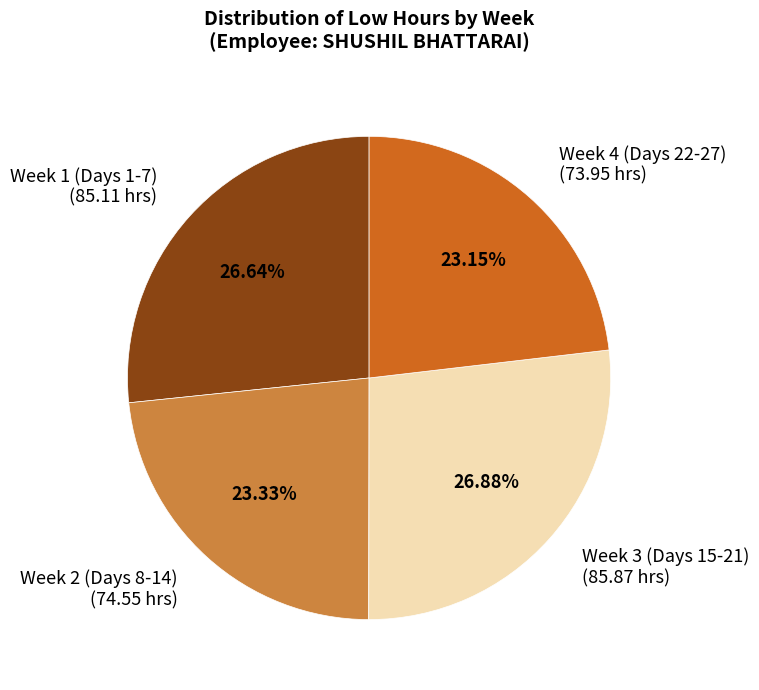

How many slices are in this pie chart?

4